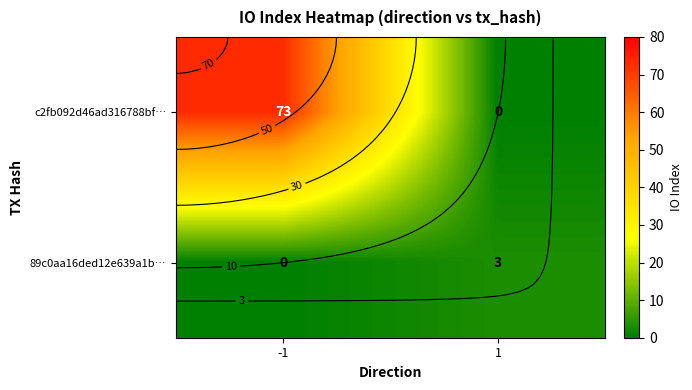

Rank the series by their average value, from lowest to highest.

89c0aa16ded12e639a1b…, c2fb092d46ad316788bf…